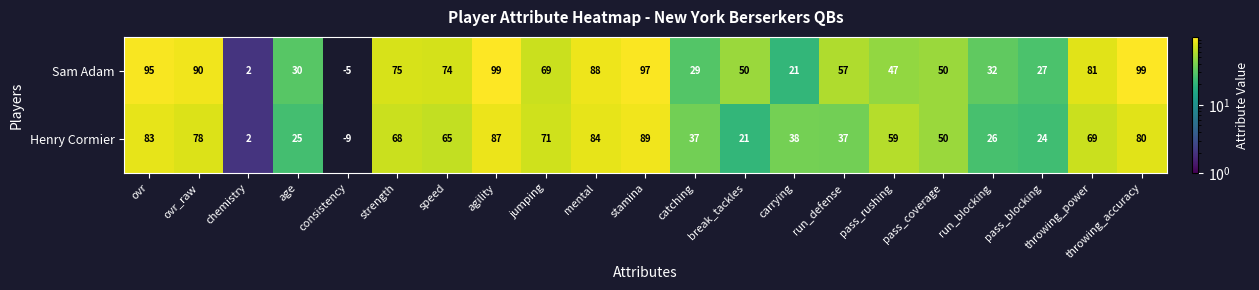

What is the sum of the Sam Adam values at carrying and ovr_raw?

111